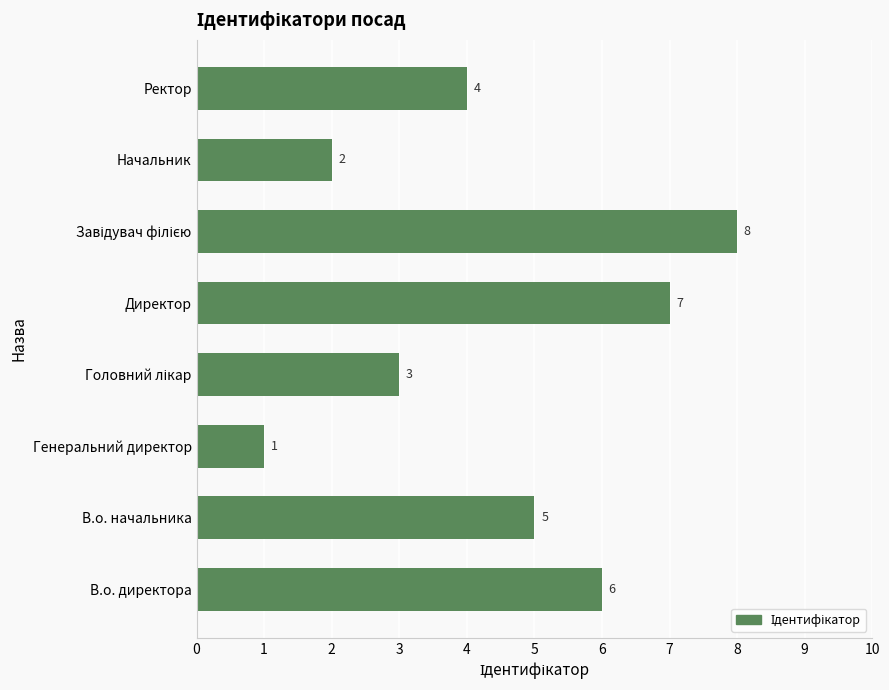

How many values are below 5?

4